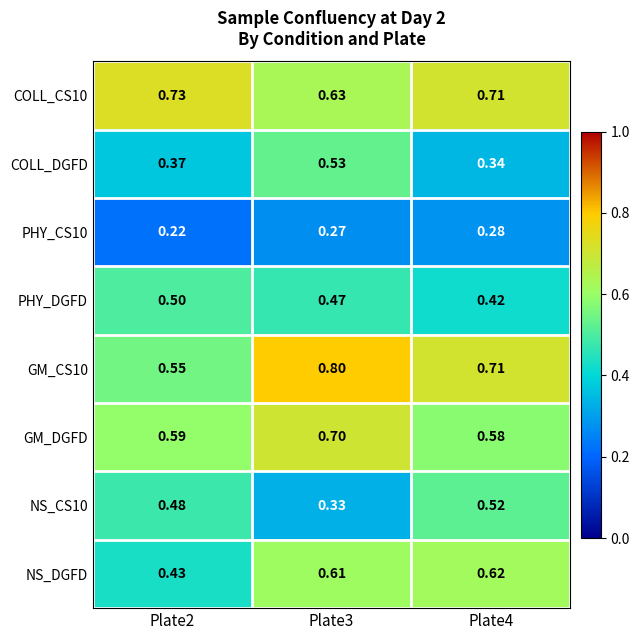

Is the value of NS_CS10 at Plate4 greater than the value of GM_CS10 at Plate3?

No